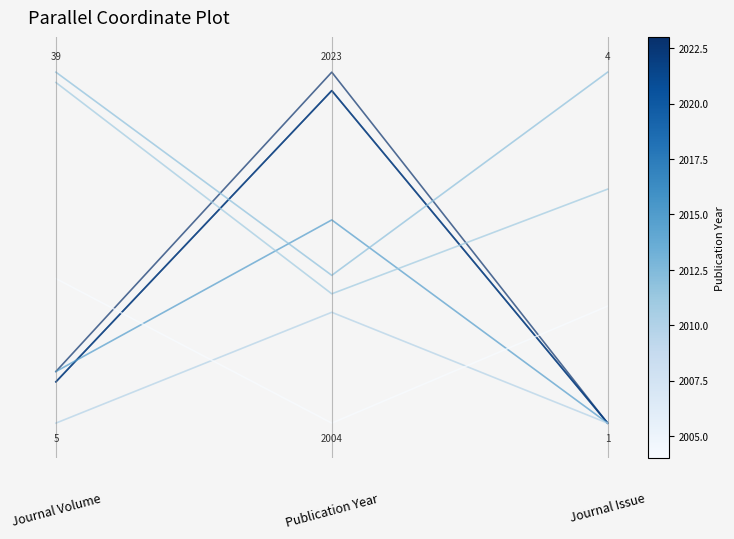

Count the Vol 39 values in the range 0 to 1.

3